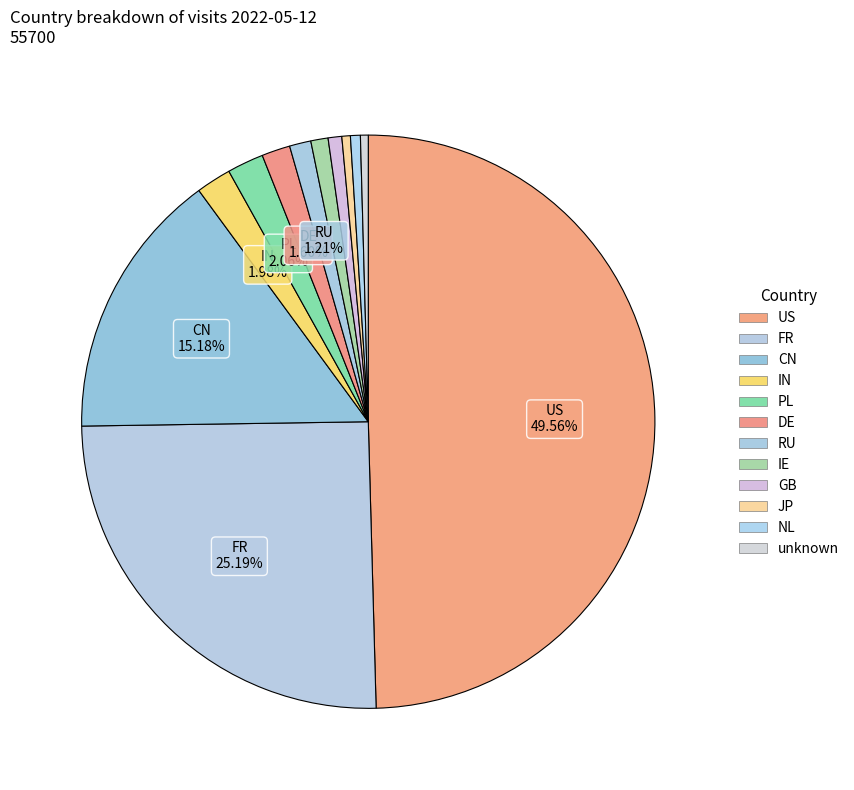

Is it true that CN is 23% of the pie?

False